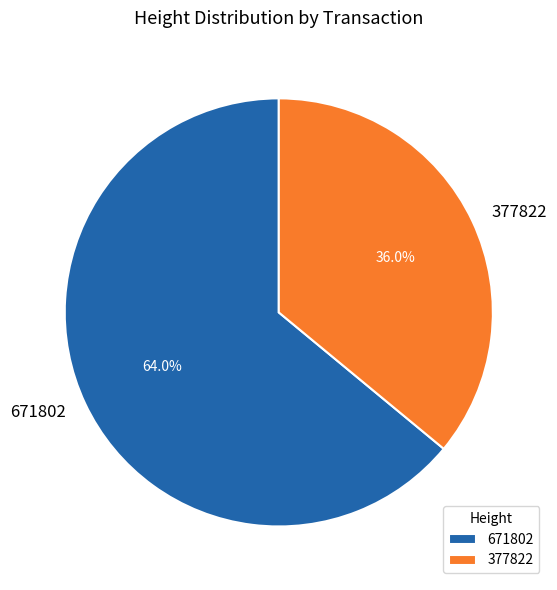

Rank the categories by value from highest to lowest.

671802, 377822